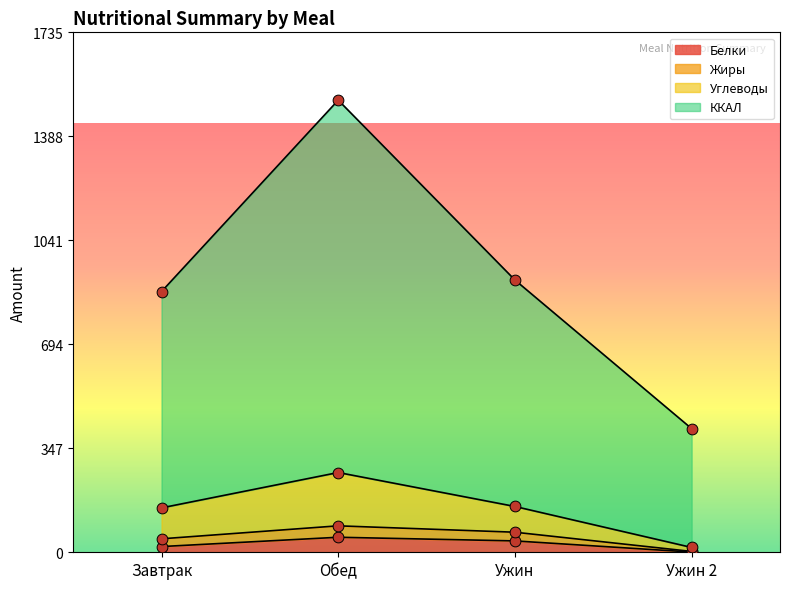

At how many categories does at least one series exceed 335?

4